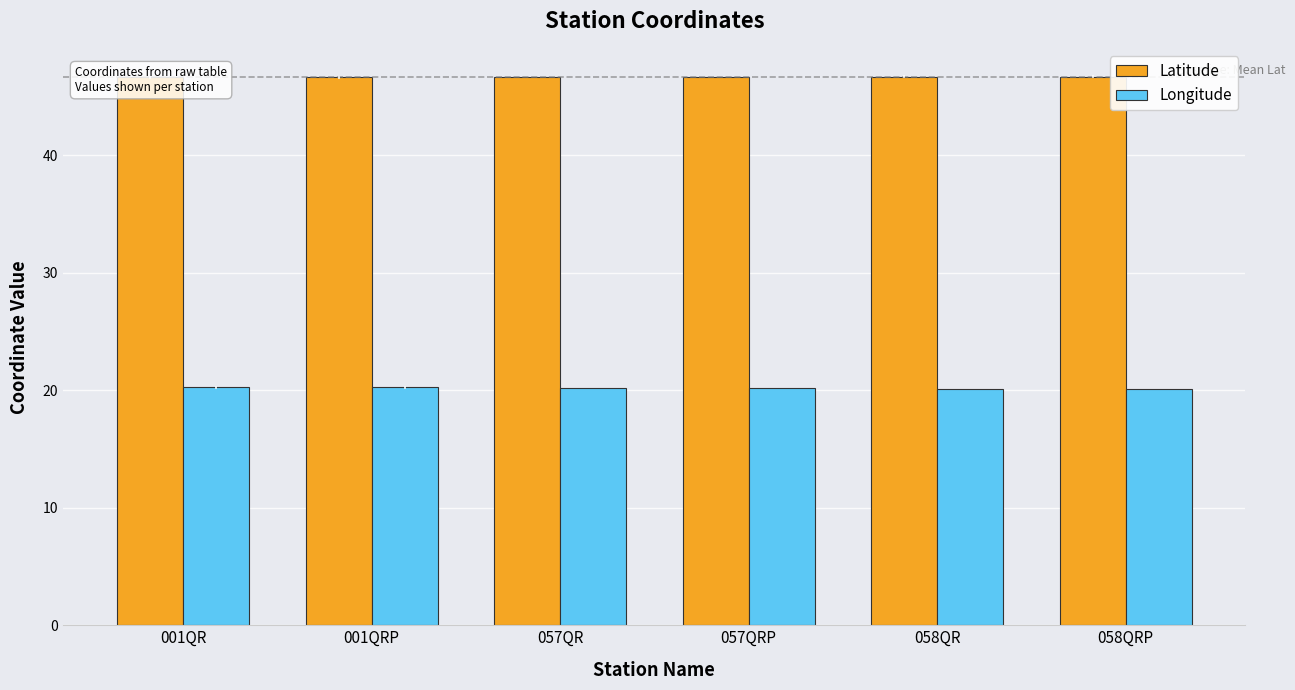

At how many categories does at least one series exceed 30?

6